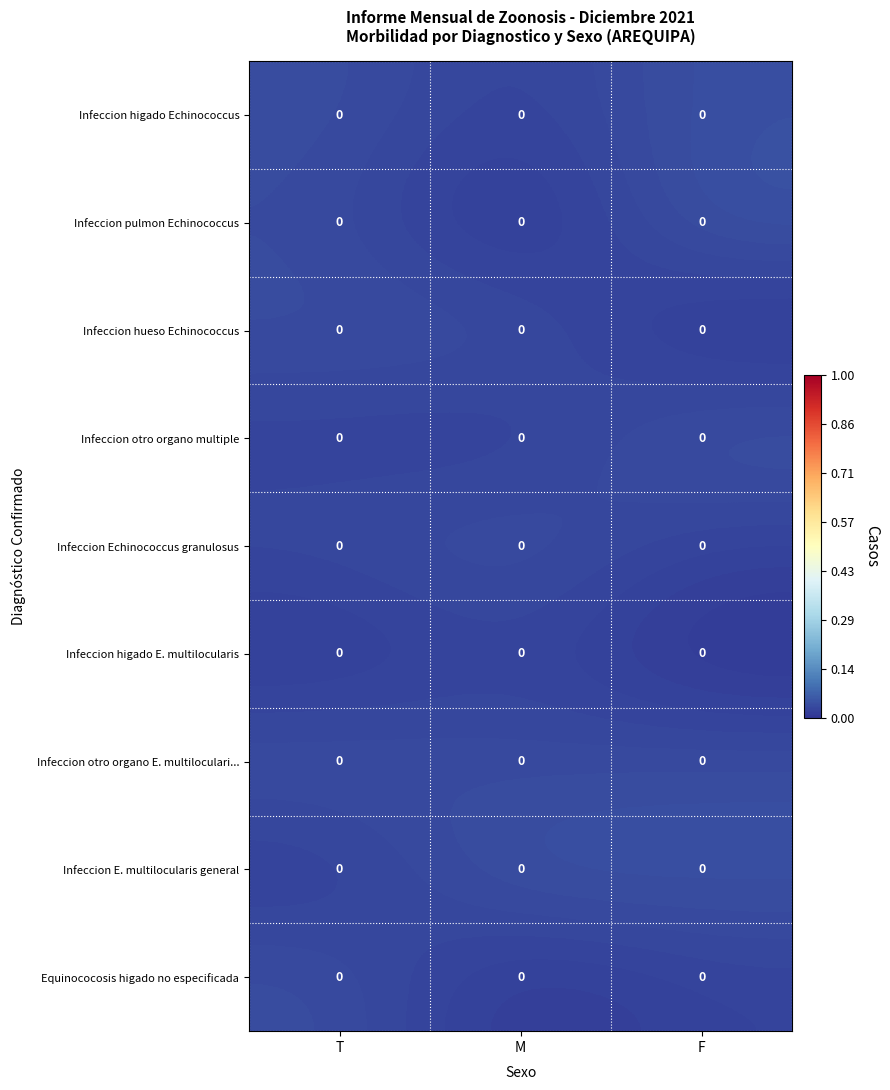

The Infeccion hueso Echinococcus series shows 0.0 at T. True or false?

True